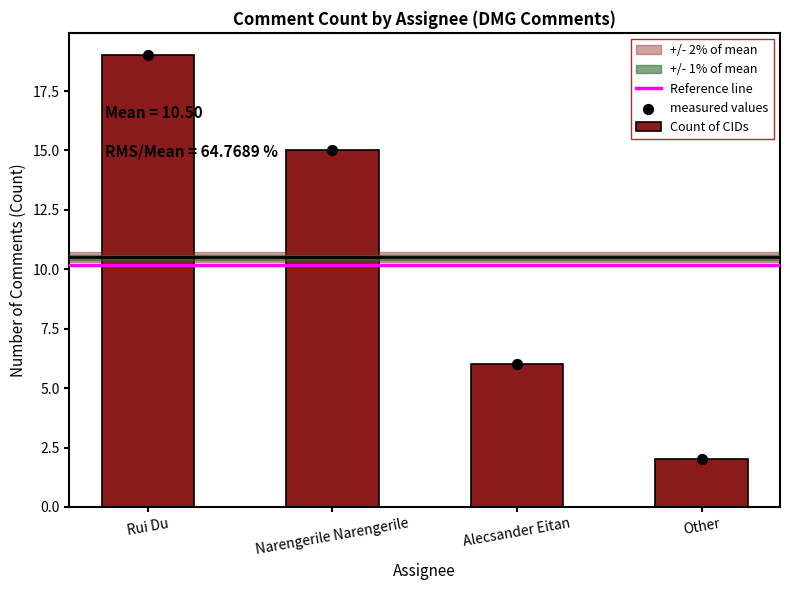

Between Narengerile Narengerile and Alecsander Eitan, which is larger?

Narengerile Narengerile